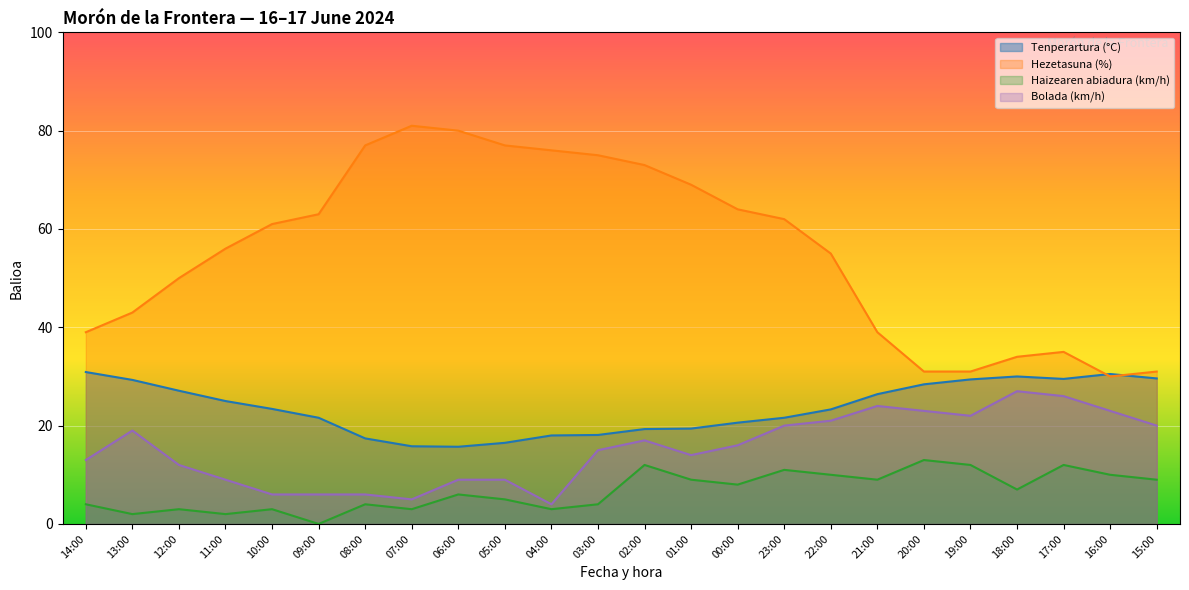

At which label is Haizearen abiadura (km/h) closest to 6?

06:00